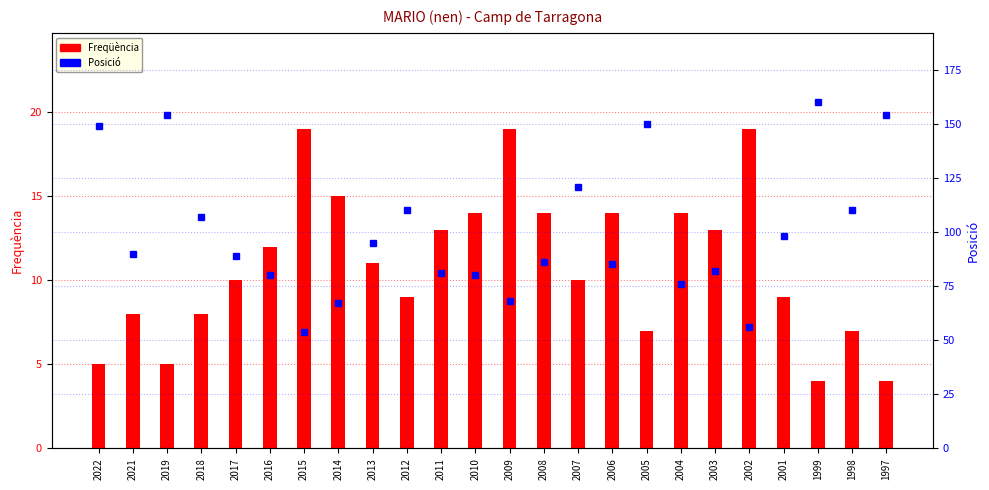

Reading left to right, what are all the values shown in this chart?

Freqüència: 2022=5	2021=8	2019=5	2018=8	2017=10	2016=12	2015=19	2014=15	2013=11	2012=9	2011=13	2010=14	2009=19	2008=14	2007=10	2006=14	2005=7	2004=14	2003=13	2002=19	2001=9	1999=4	1998=7	1997=4
Posició: 2022=149	2021=90	2019=154	2018=107	2017=89	2016=80	2015=54	2014=67	2013=95	2012=110	2011=81	2010=80	2009=68	2008=86	2007=121	2006=85	2005=150	2004=76	2003=82	2002=56	2001=98	1999=160	1998=110	1997=154